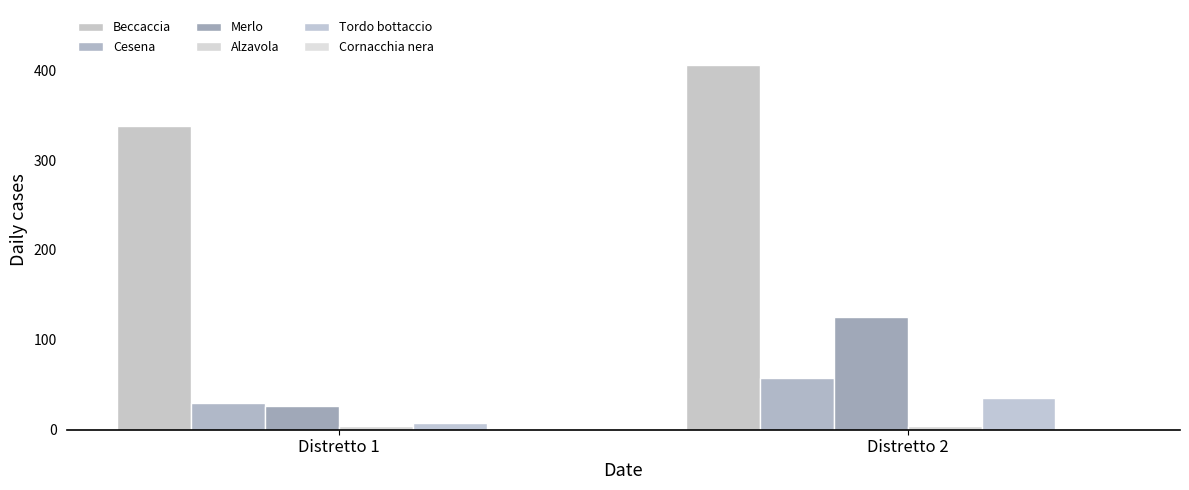

Are the bars horizontal?

No